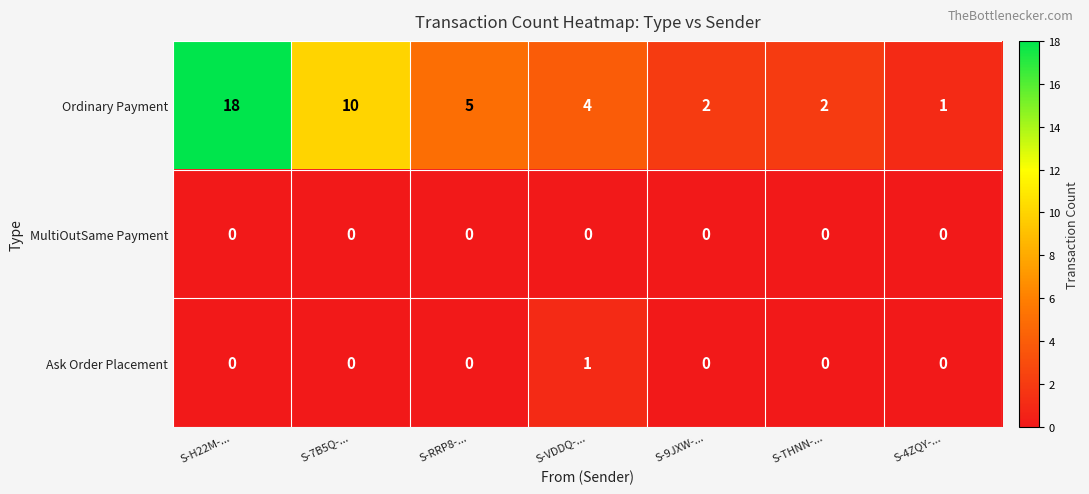

Which series has the largest total across all categories?

Ordinary Payment